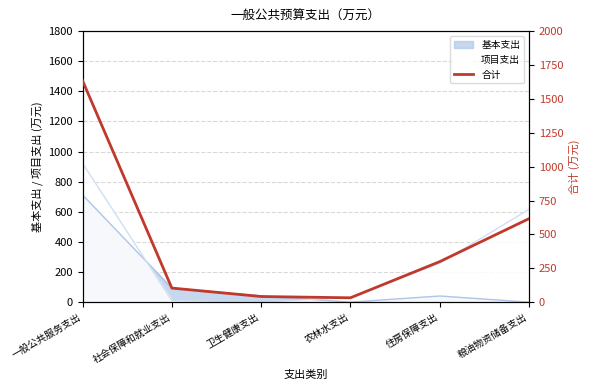

What is the difference between the maximum and minimum values?

1602.4